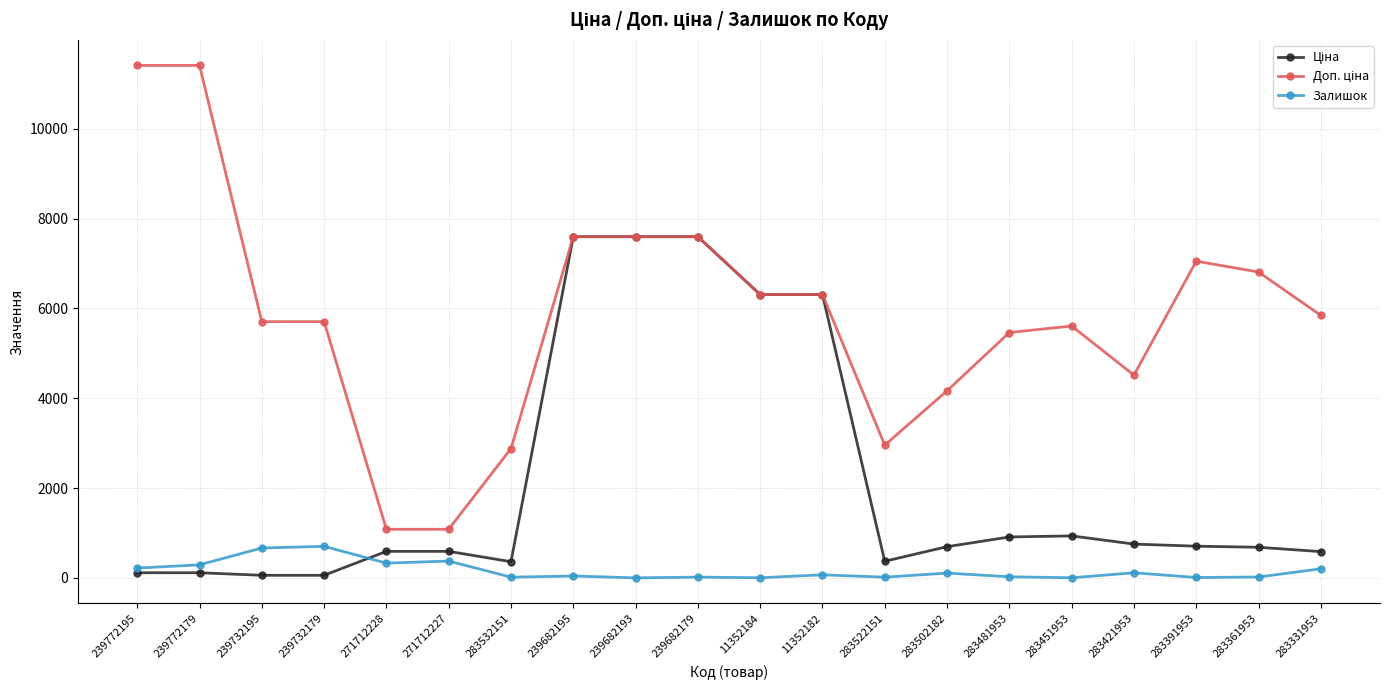

How many lines are shown in the chart?

3